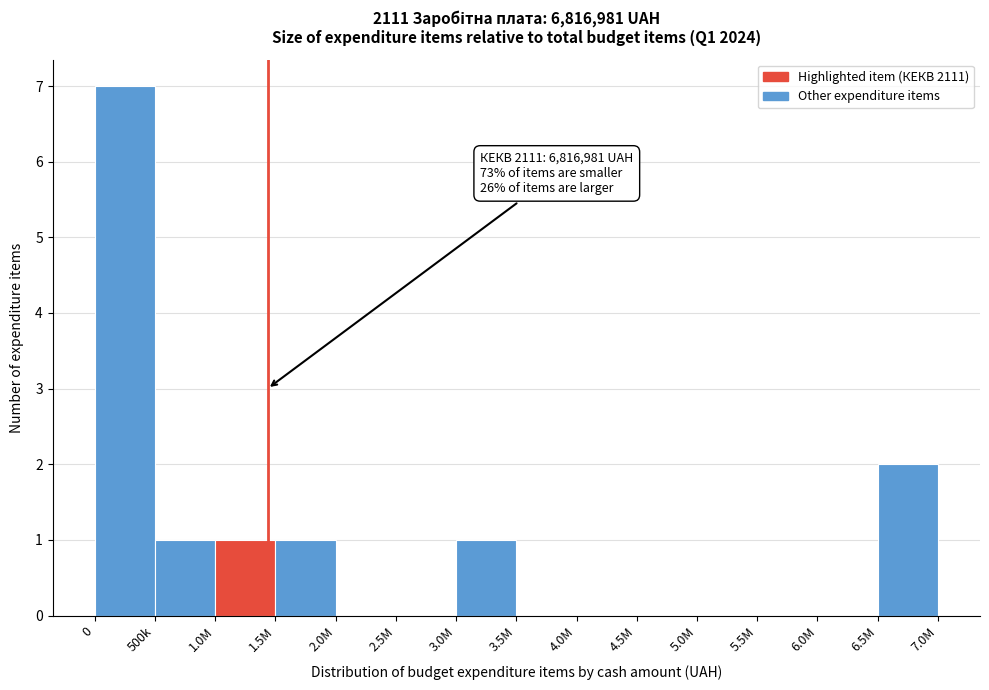

Reading right to left, what are all the values shown in this chart?

6.5M=2	6.0M=0	5.5M=0	5.0M=0	4.5M=0	4.0M=0	3.5M=0	3.0M=1	2.5M=0	2.0M=0	1.5M=1	1.0M=1	500k=1	0=7